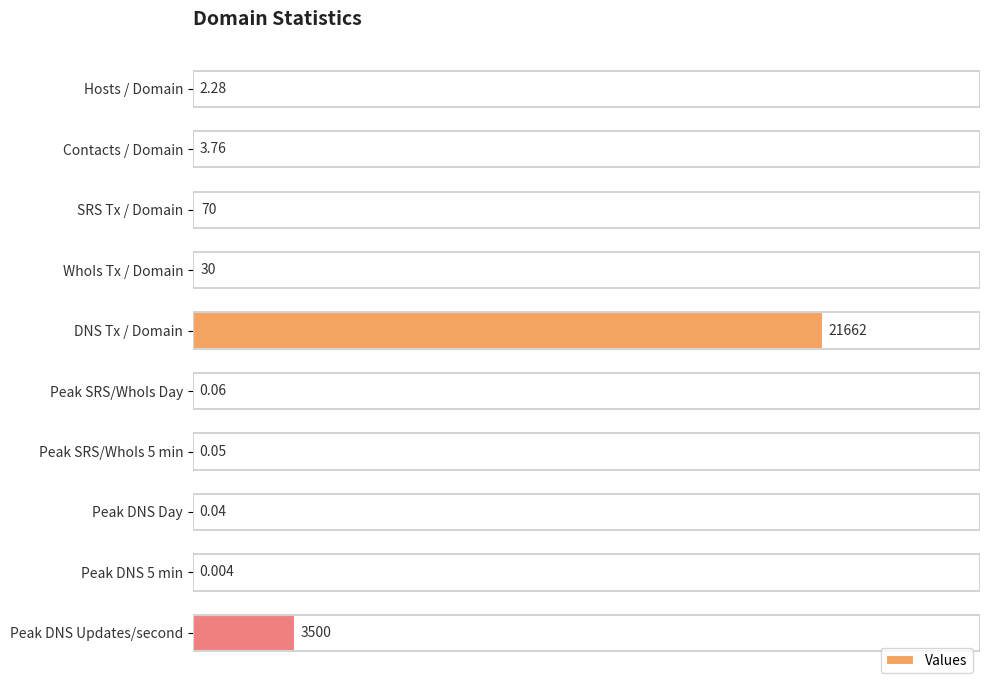

Which label corresponds to the largest value in the chart?

DNS Tx / Domain